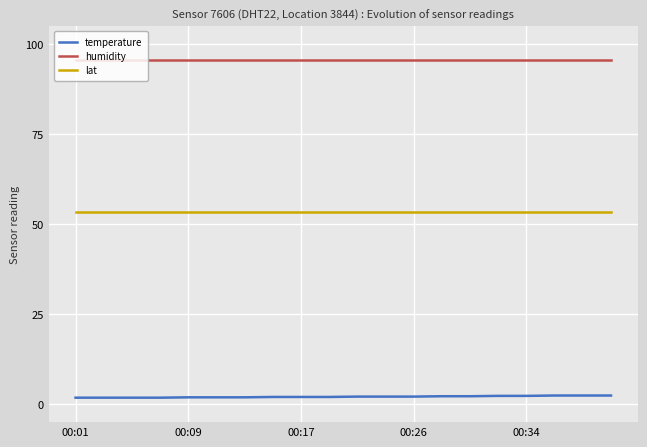

True or false: lat and humidity cross at least once.

False